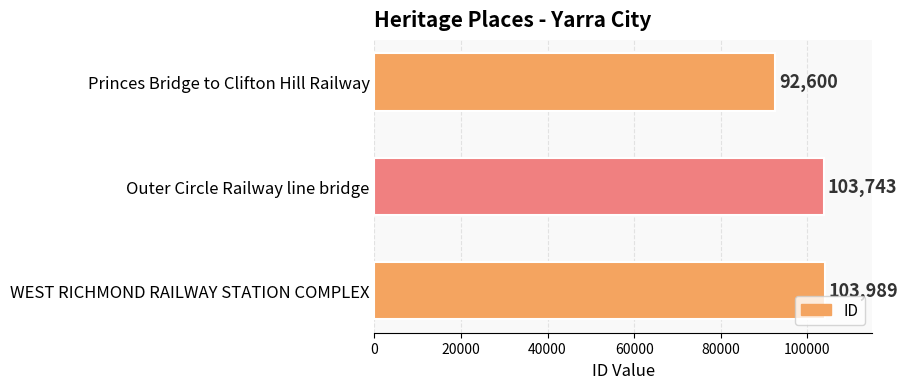

How many data points are less than 103743?

1